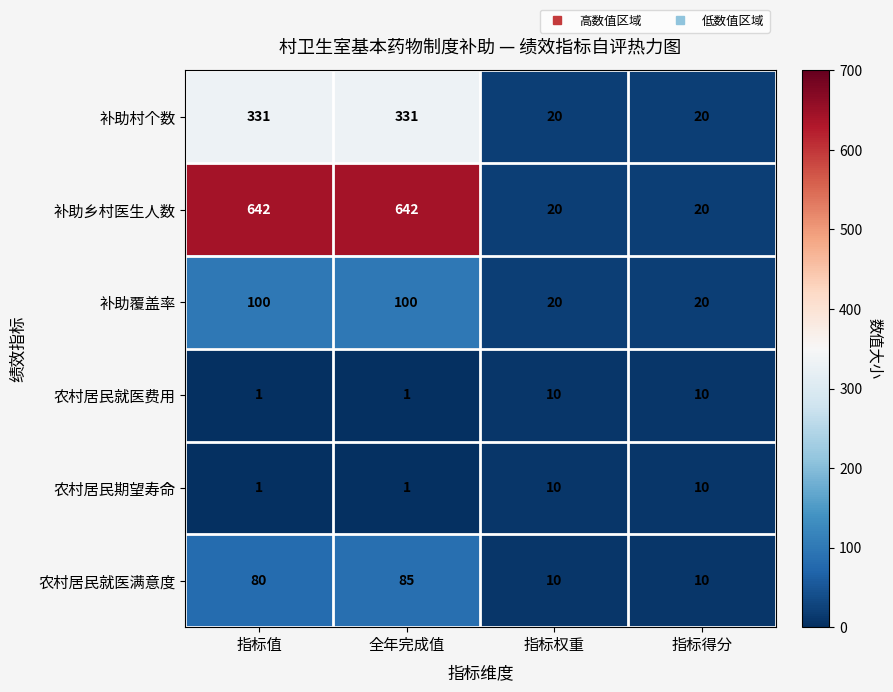

What is the lowest value of the 农村居民就医满意度 series?

10